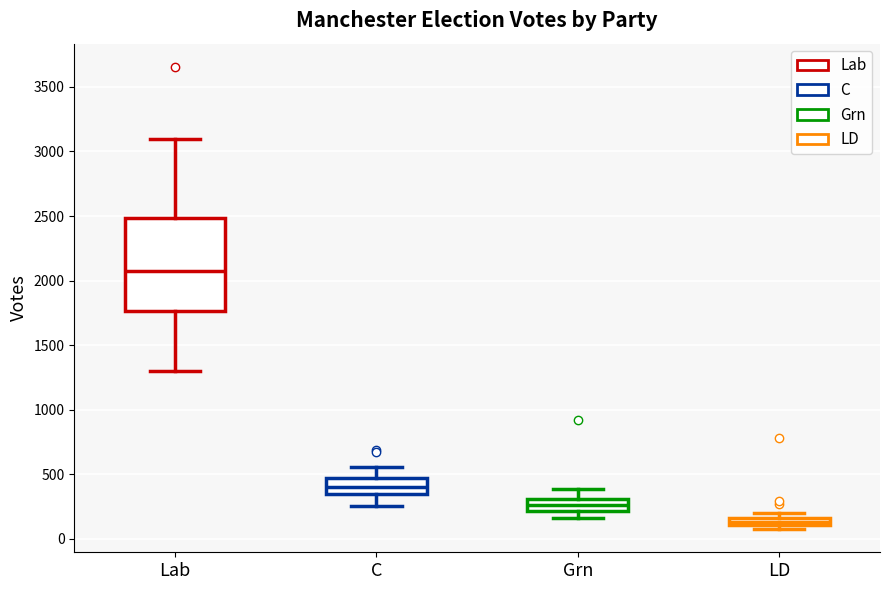

Comparing the boxes themselves (not the whiskers), which one is the tallest?

Lab